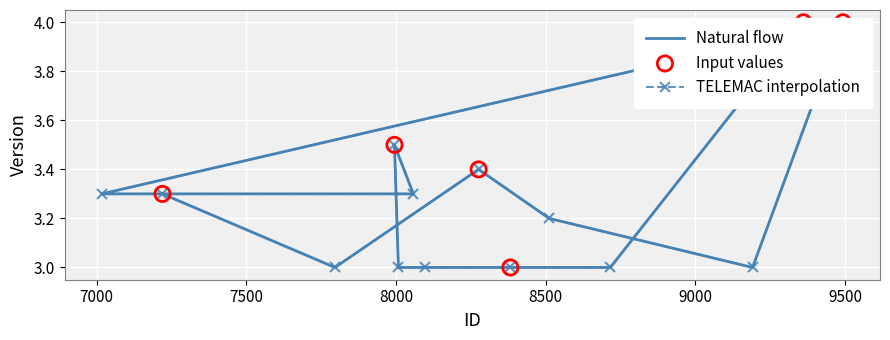

What is the ratio of the value at 8512 to the value at 9191?

1.1